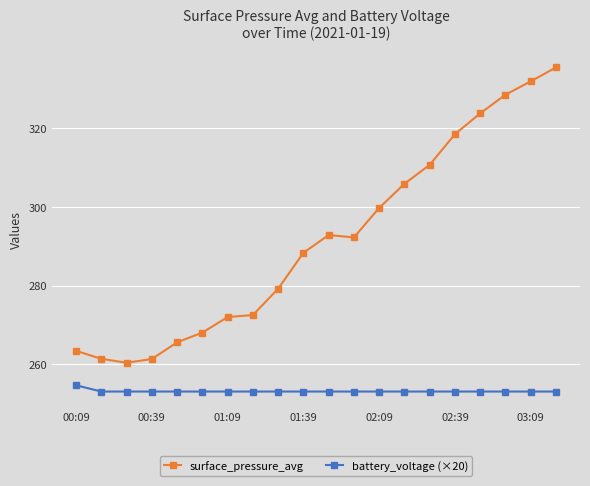

What is the sum of all surface_pressure_avg values?

5831.8